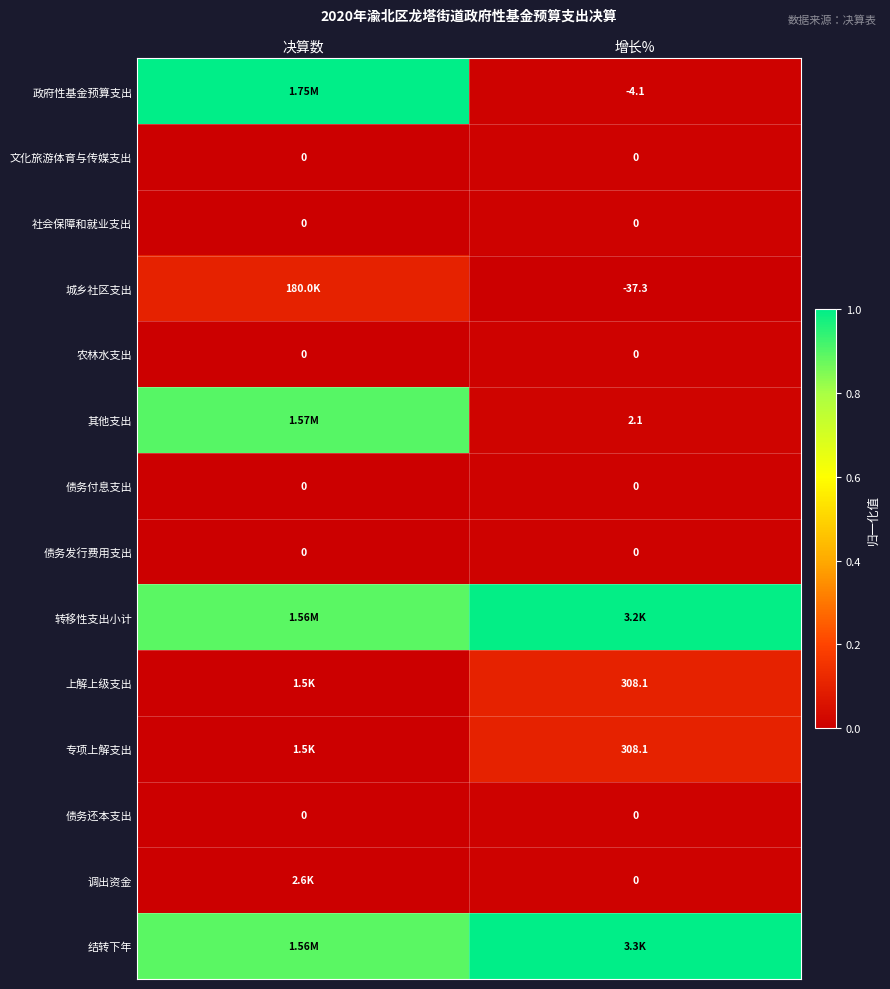

Rank the series at 决算数 from highest to lowest value.

政府性基金预算支出, 其他支出, 转移性支出小计, 结转下年, 城乡社区支出, 调出资金, 上解上级支出, 专项上解支出, 文化旅游体育与传媒支出, 社会保障和就业支出, 农林水支出, 债务付息支出, 债务发行费用支出, 债务还本支出